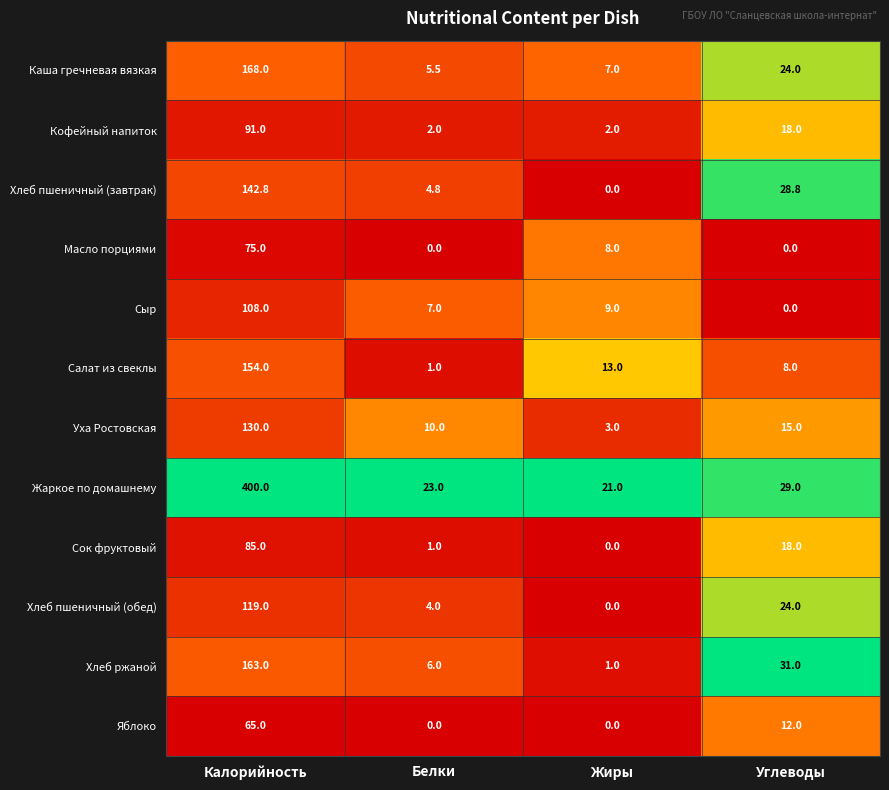

What is the lowest value of the Уха Ростовская series?

3.0